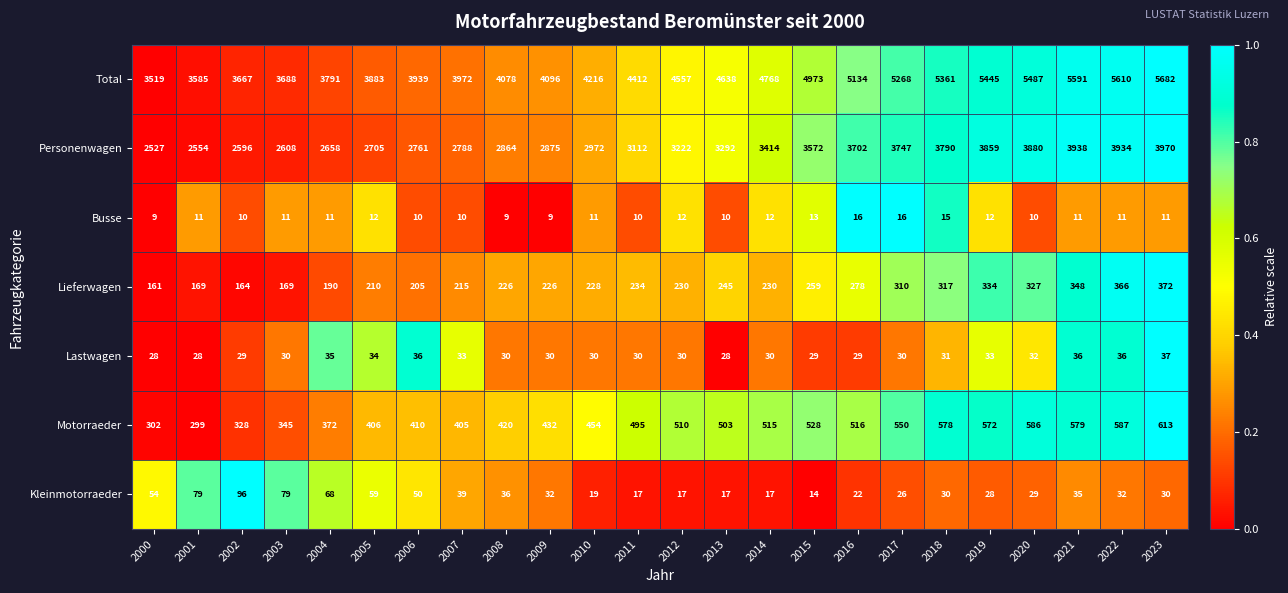

The value of Personenwagen at 2020 is 2350. True or false?

False